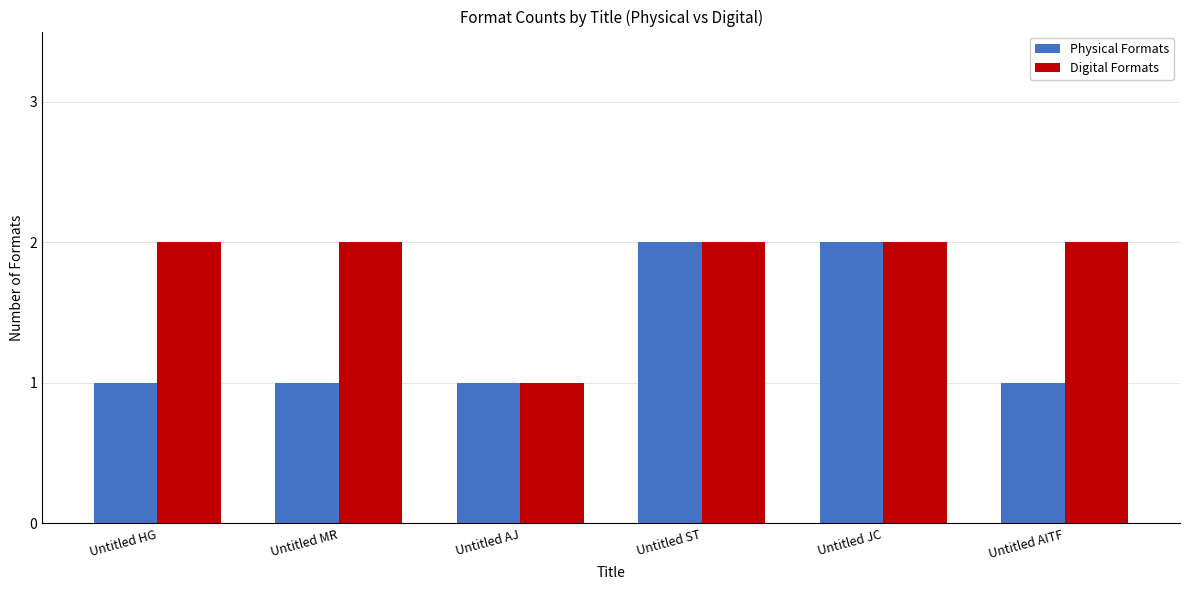

Reading left to right, list all the values displayed in this chart.

Physical Formats: Untitled HG=1	Untitled MR=1	Untitled AJ=1	Untitled ST=2	Untitled JC=2	Untitled AITF=1
Digital Formats: Untitled HG=2	Untitled MR=2	Untitled AJ=1	Untitled ST=2	Untitled JC=2	Untitled AITF=2